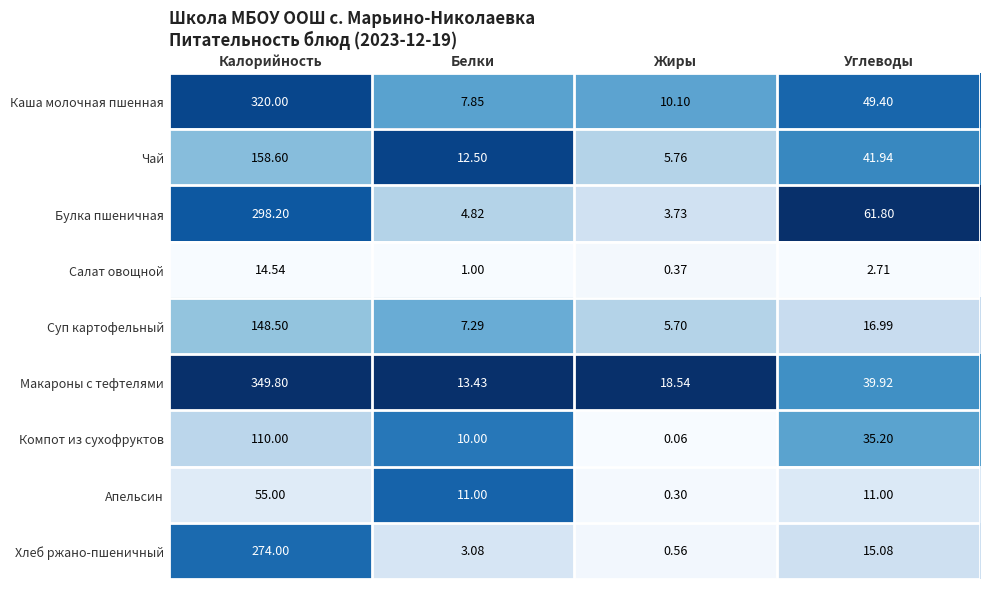

At which category is the sum across all series the highest?

Калорийность